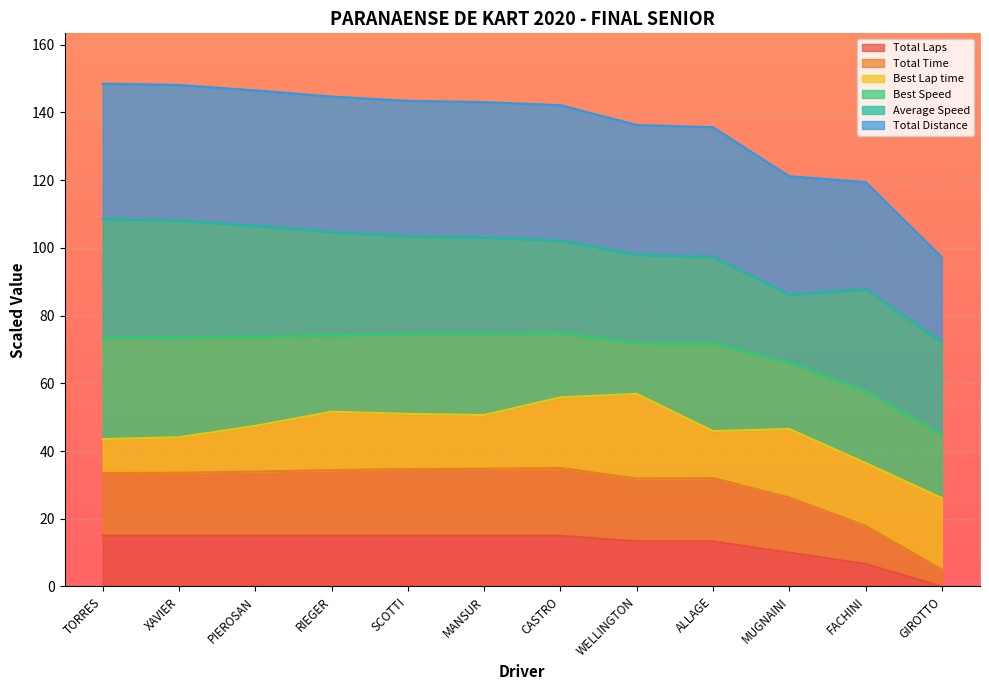

True or false: Total Time and Total Laps cross at least once.

False